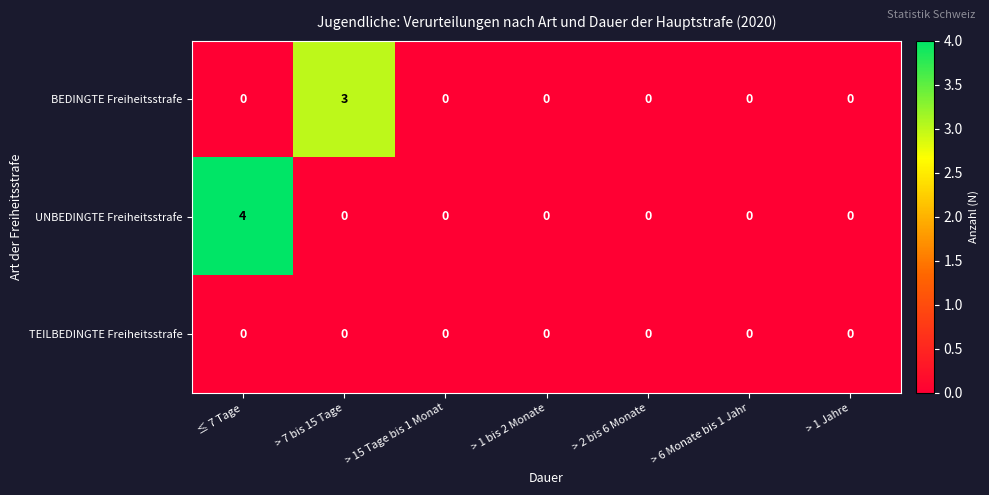

Which series has the widest spread of values?

UNBEDINGTE Freiheitsstrafe